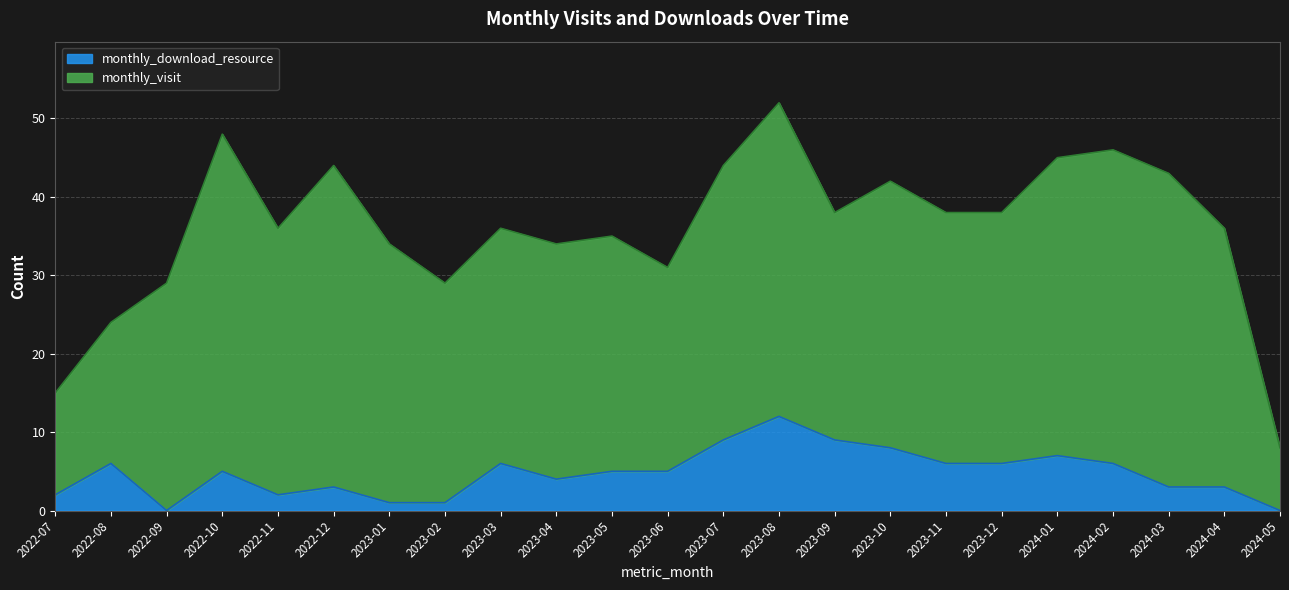

Where is the data nearest to the value 6?

2022-08